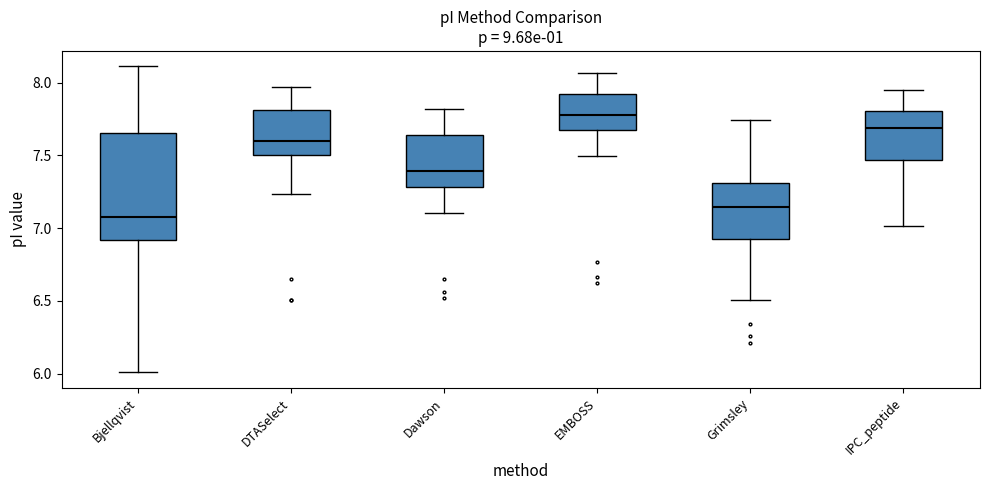

Comparing the boxes themselves (not the whiskers), which one is the tallest?

Bjellqvist